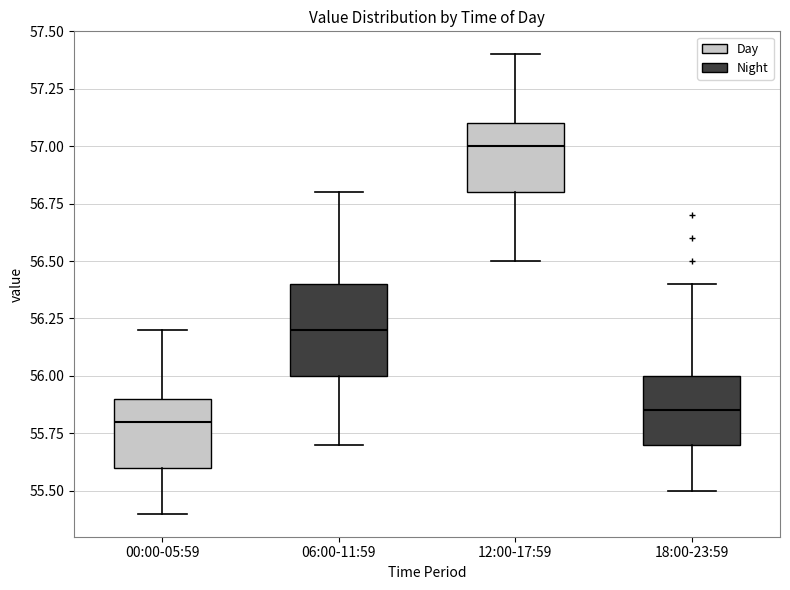

Which box is the tallest, from its lower edge to its upper edge?

06:00-11:59